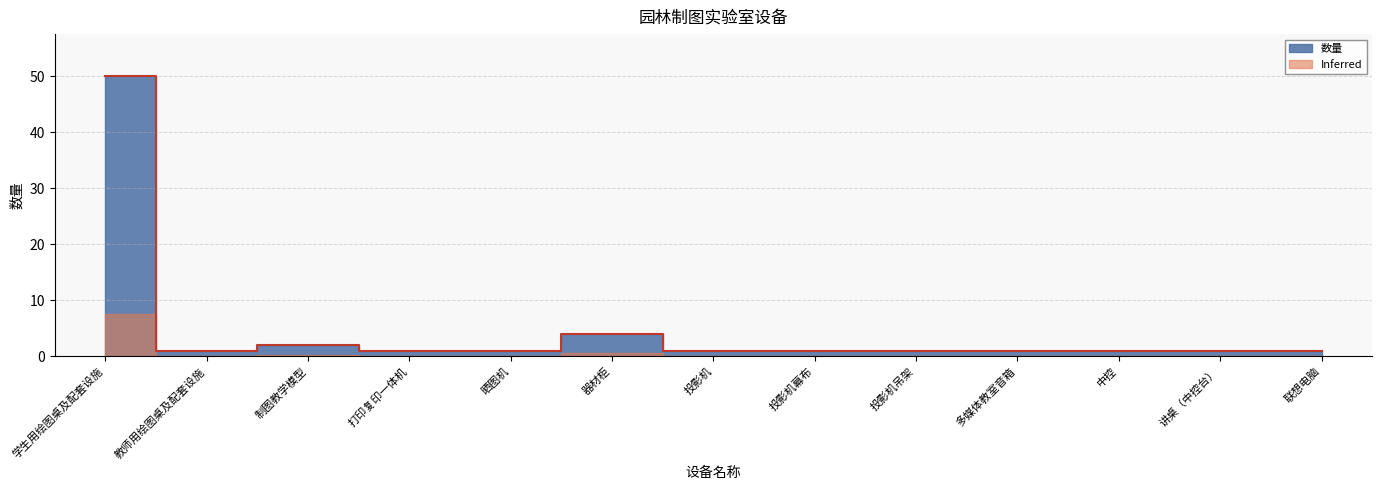

Does the chart display data point markers on the line(s)?

No